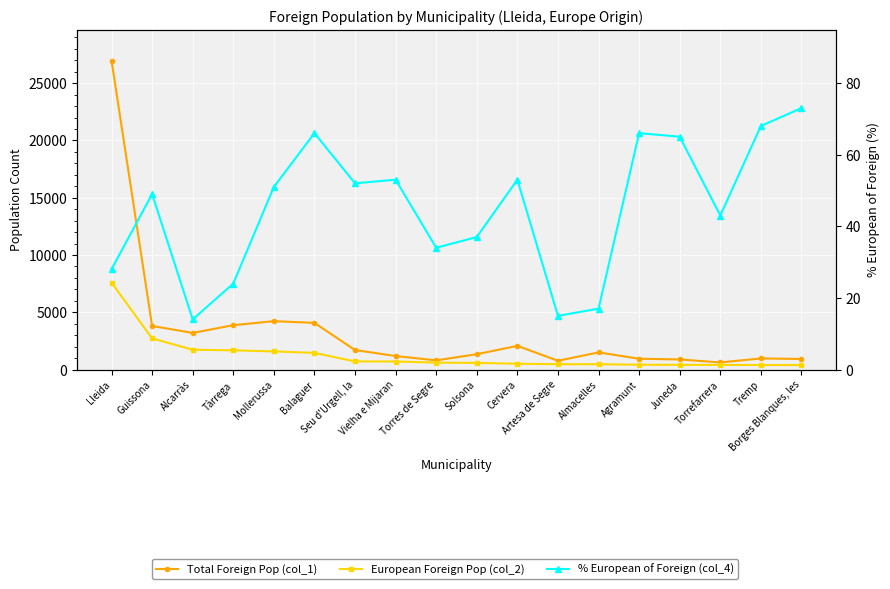

Reading left to right, transcribe all the data shown in this chart.

Total Foreign Pop (col_1): 26979	3806	3199	3876	4225	4075	1705	1181	803	1342	2067	767	1498	945	881	622	971	922
European Foreign Pop (col_2): 7593	2721	1732	1676	1585	1453	708	703	605	582	507	469	467	422	411	407	395	394
% European of Foreign (col_4): 28	49	14	24	51	66	52	53	34	37	53	15	17	66	65	43	68	73